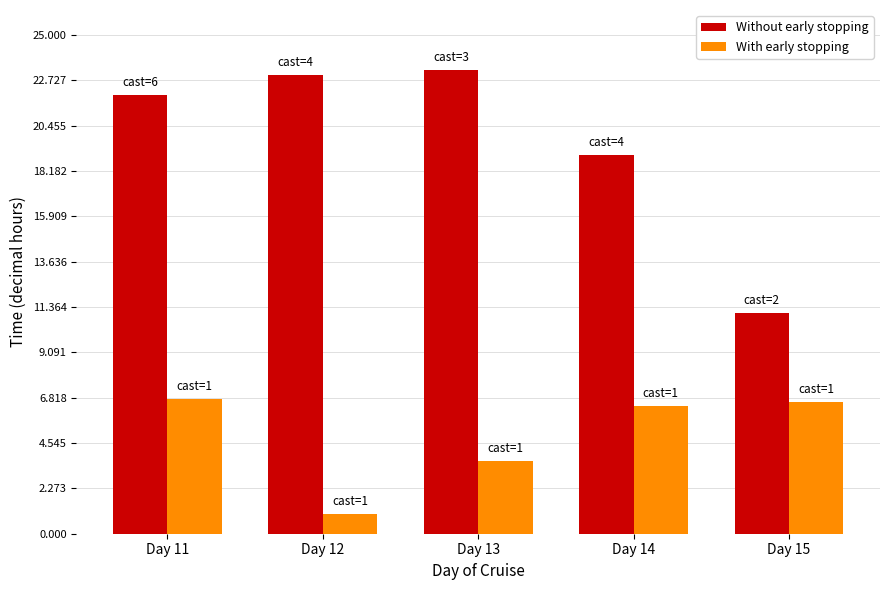

Which category has the highest value across all series?

Day 13